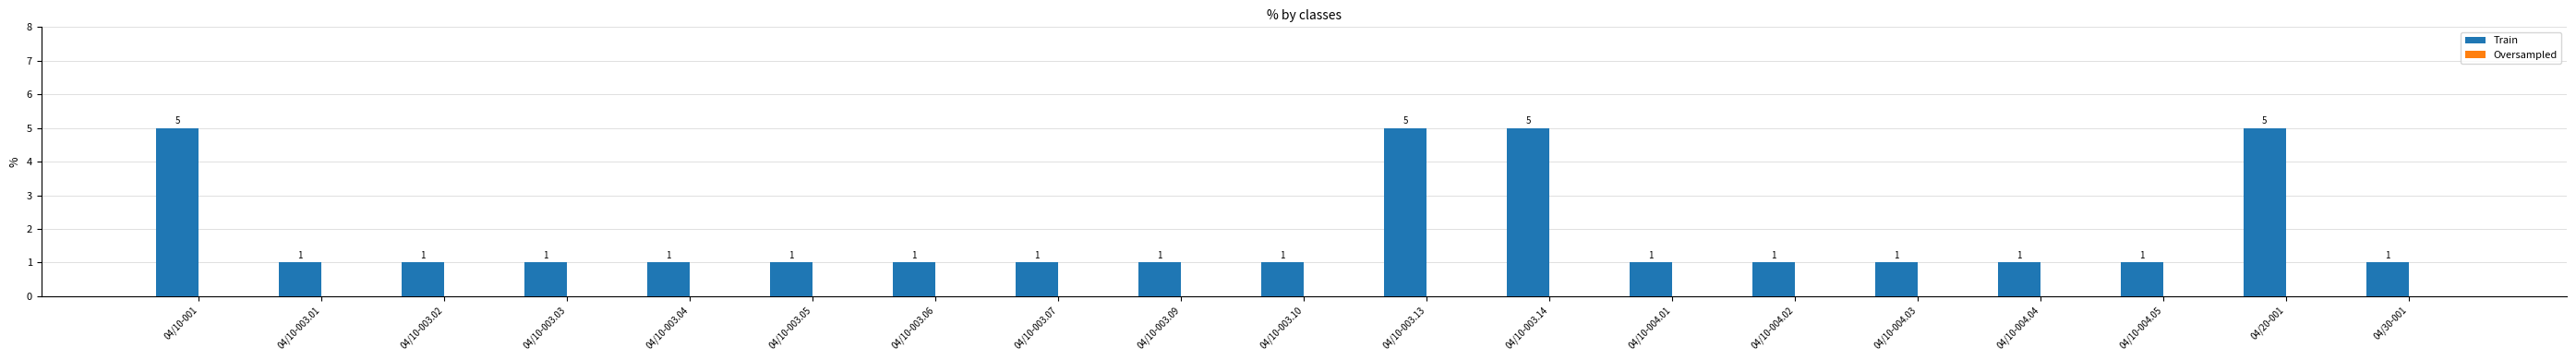

What is the approximate value at 04/20-001?

5